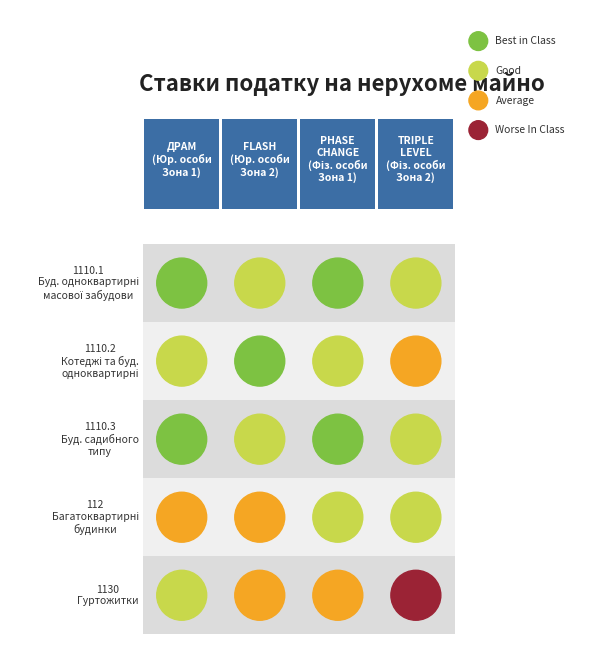

Which has a higher value, 2 or 0?

2